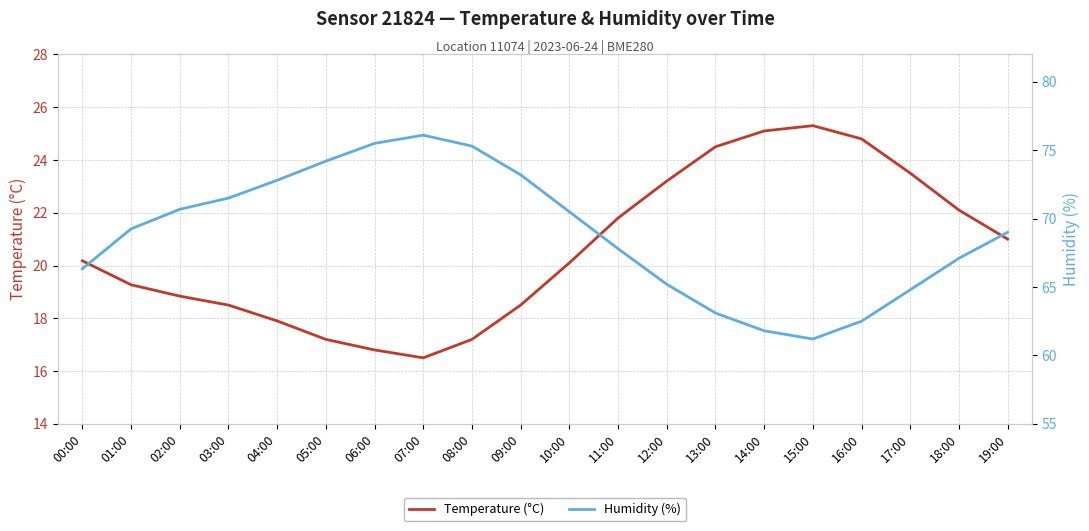

Where is the first local minimum for Temperature (°C)?

07:00